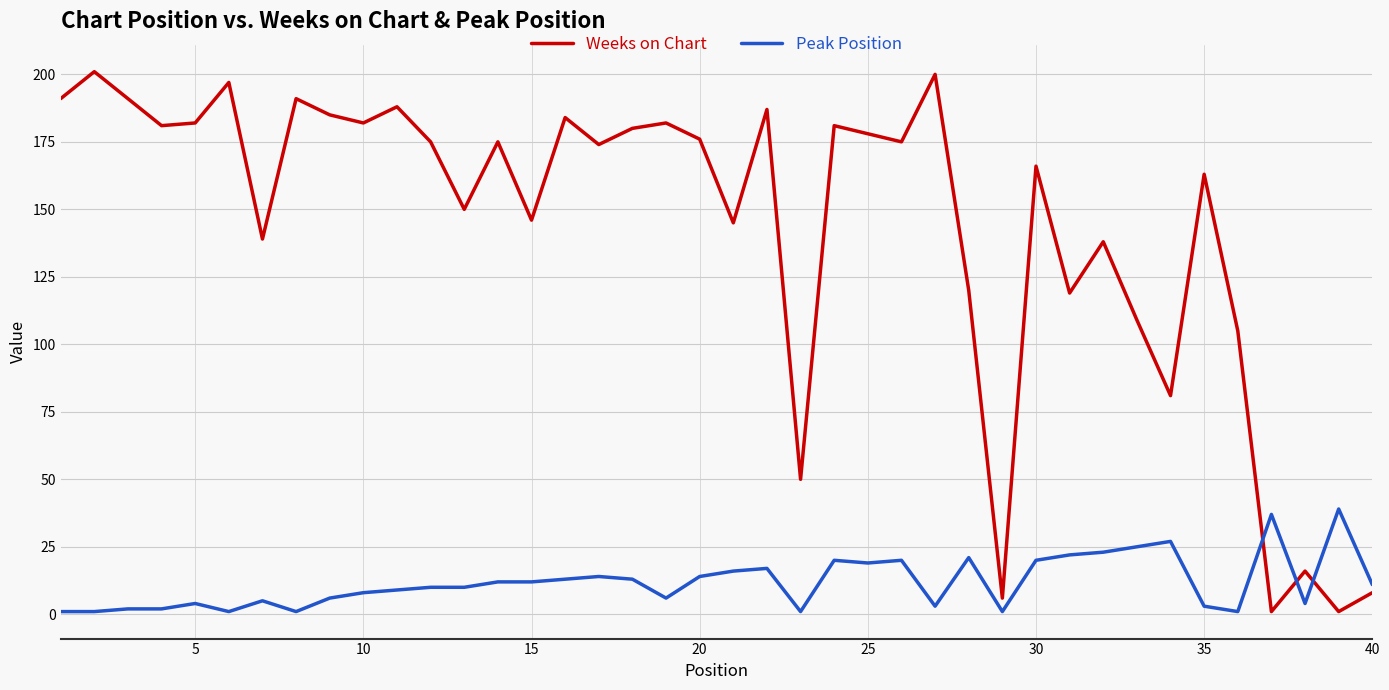

How many series are shown in this chart?

2